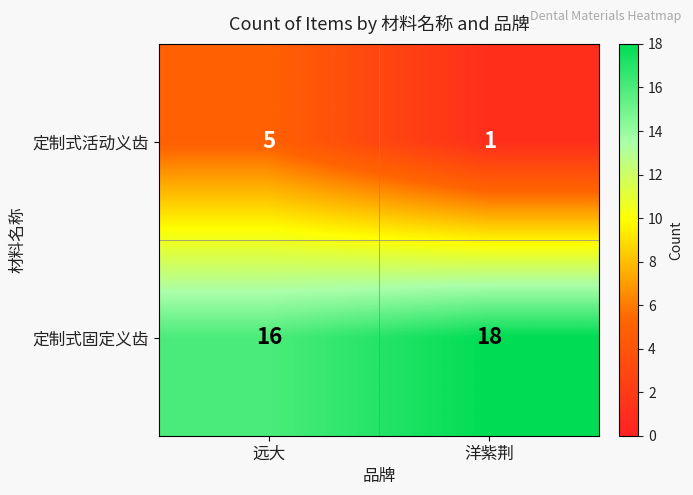

What is the sum of all 定制式固定义齿 values?

34